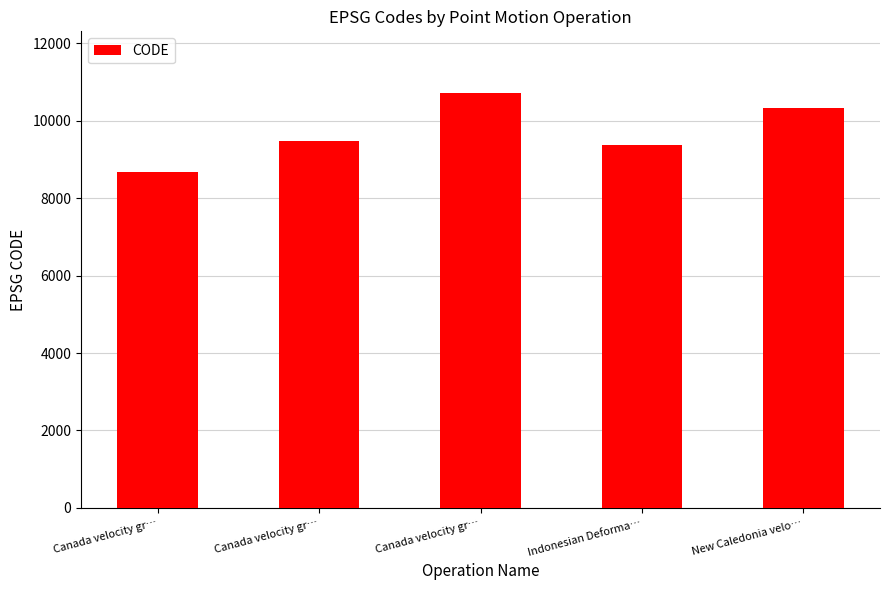

How many bars are there in total?

5